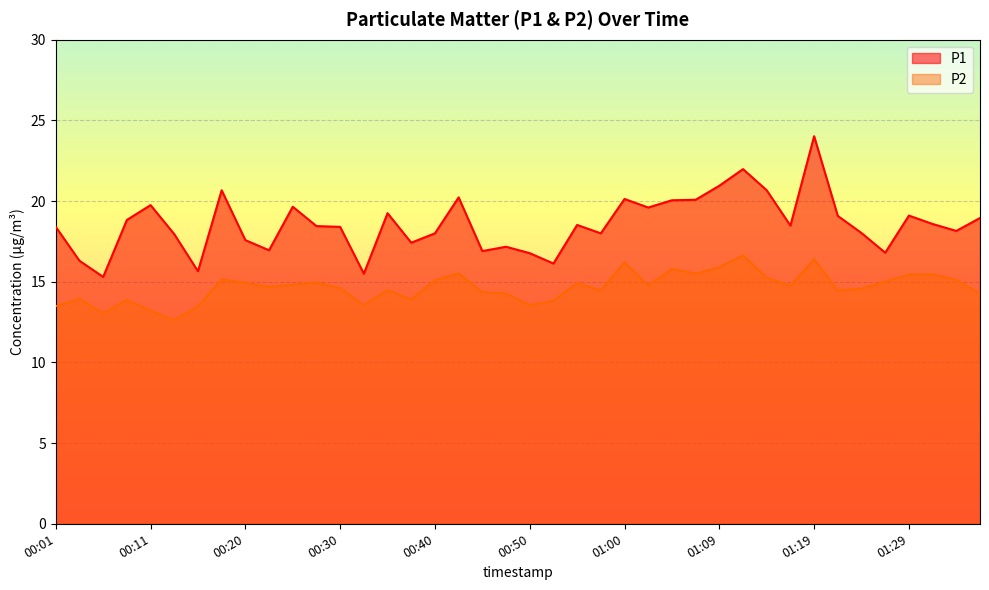

What is the difference between the P1 values at 00:52 and 01:27?

0.7